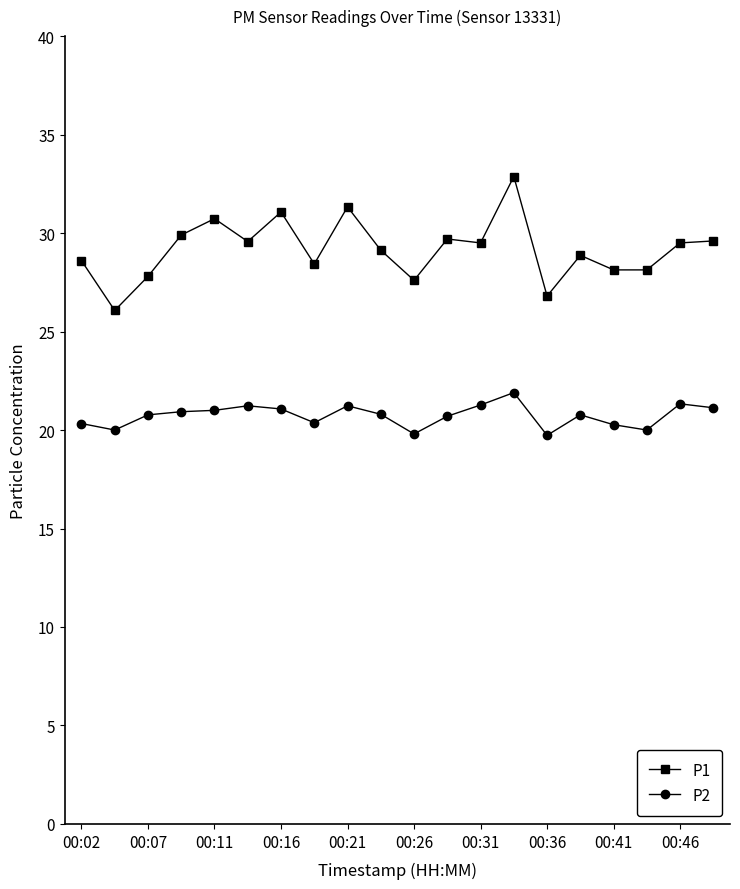

What is the value of the P2 point at the 7th from the left?

21.1